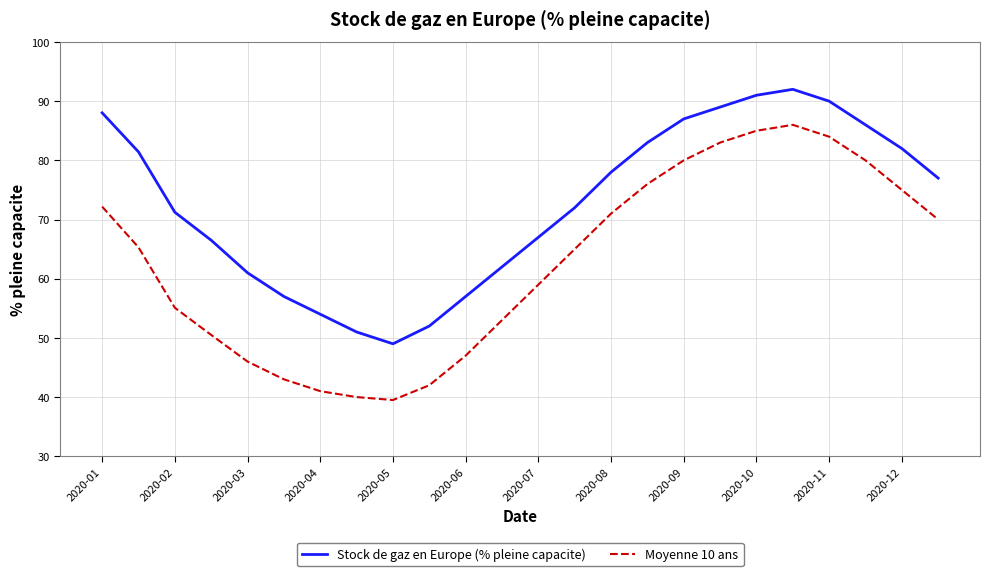

What is the minimum value shown in the chart?

39.5